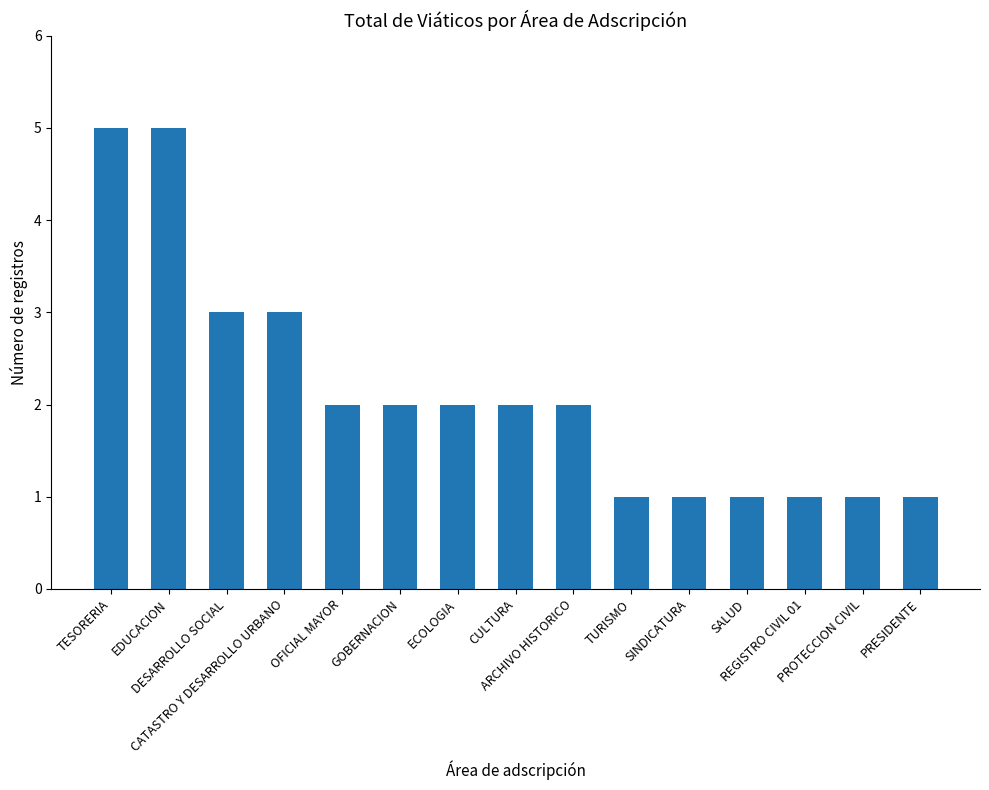

What is the difference between the values at SALUD and CULTURA?

1